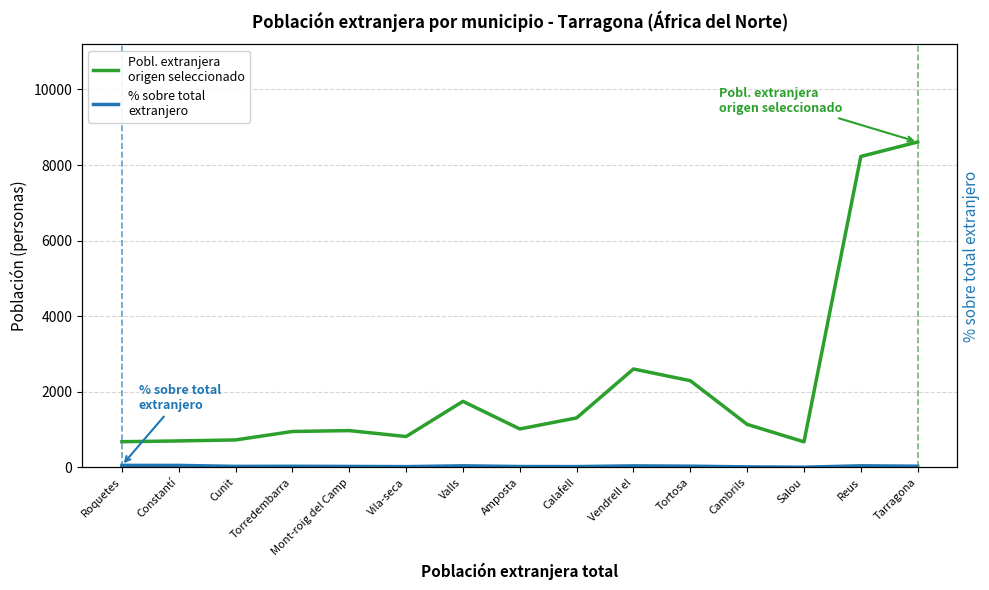

What is the sum of all % sobre total
extranjero values?

500.8